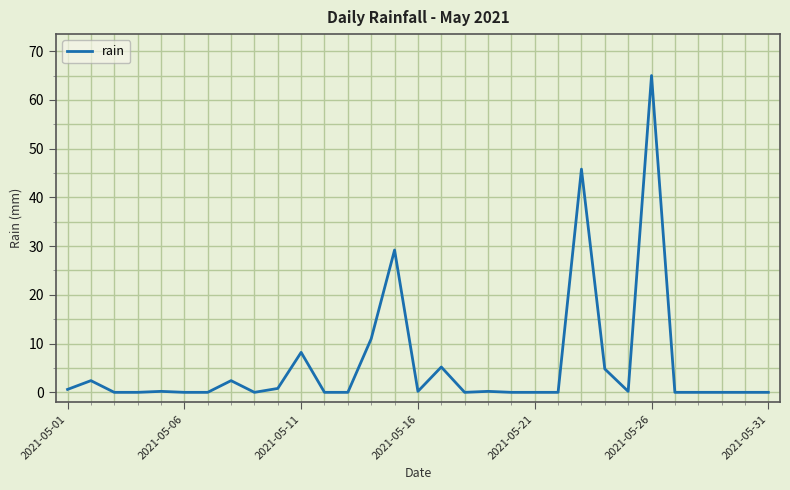

What is the greatest value displayed?

65.0